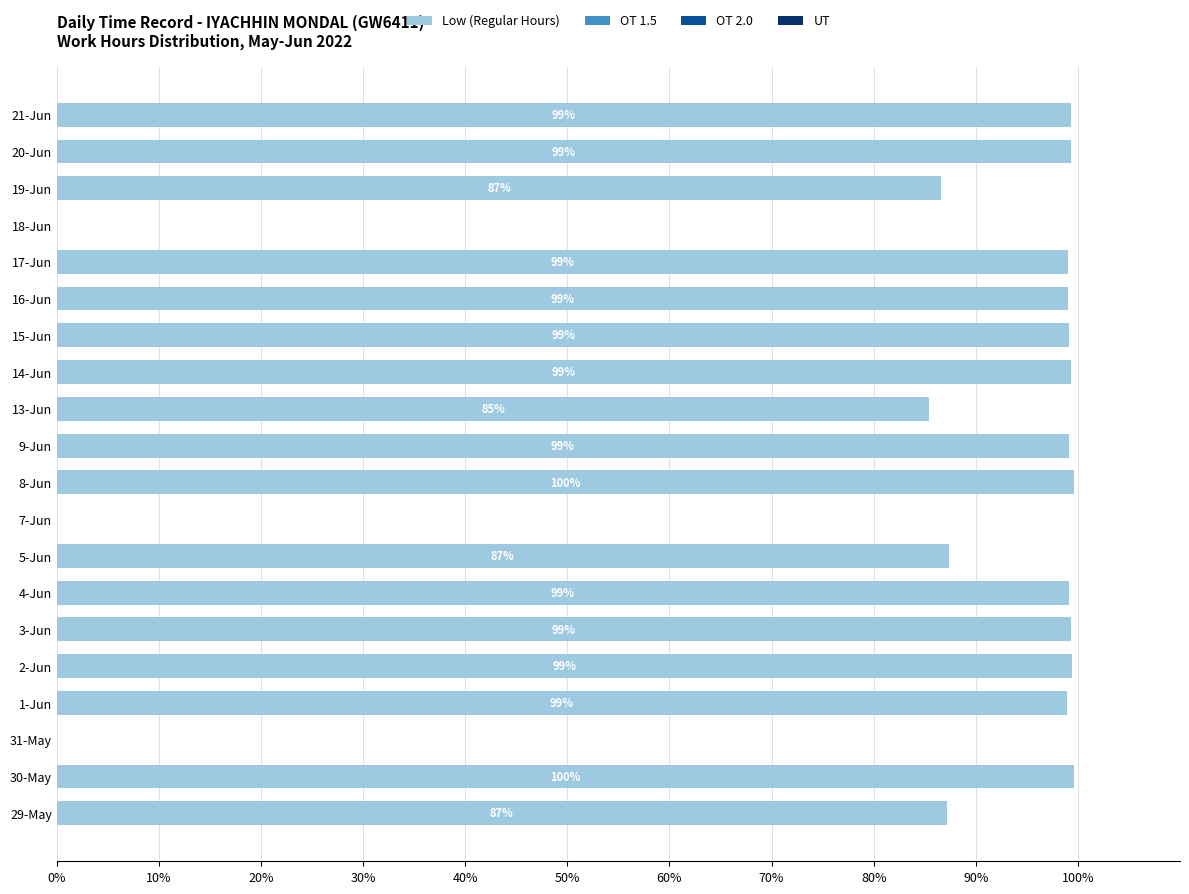

Is it true that the value at 8-Jun is 132.7?

False